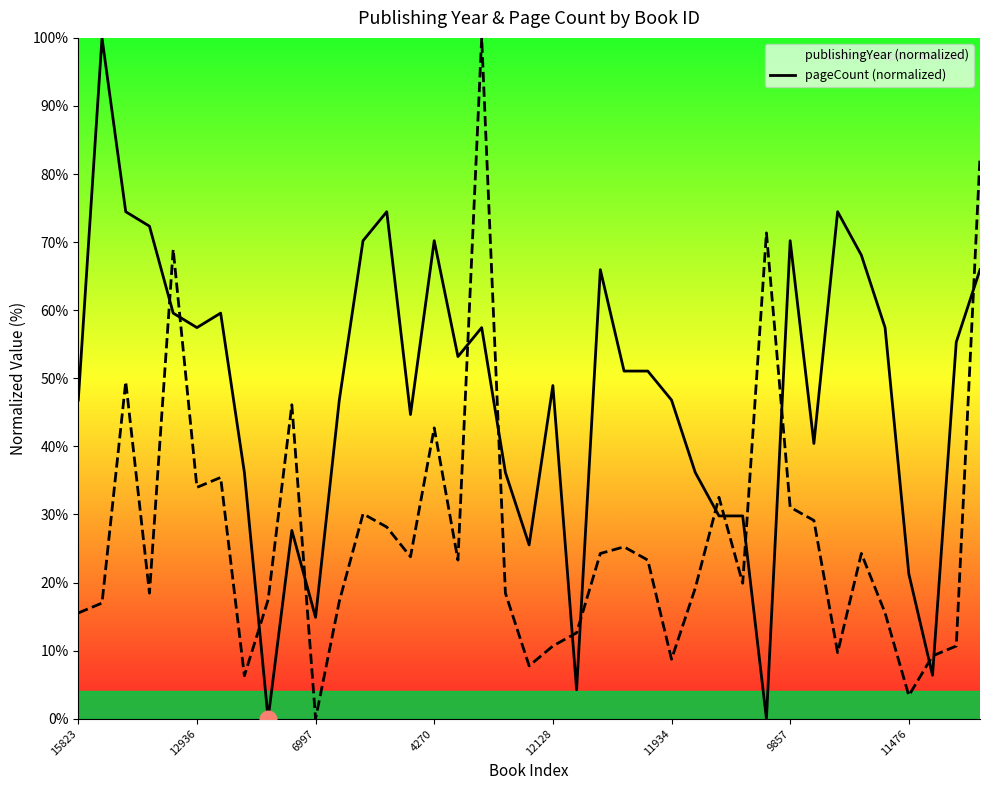

What is the sum of all publishingYear values?

1851.1